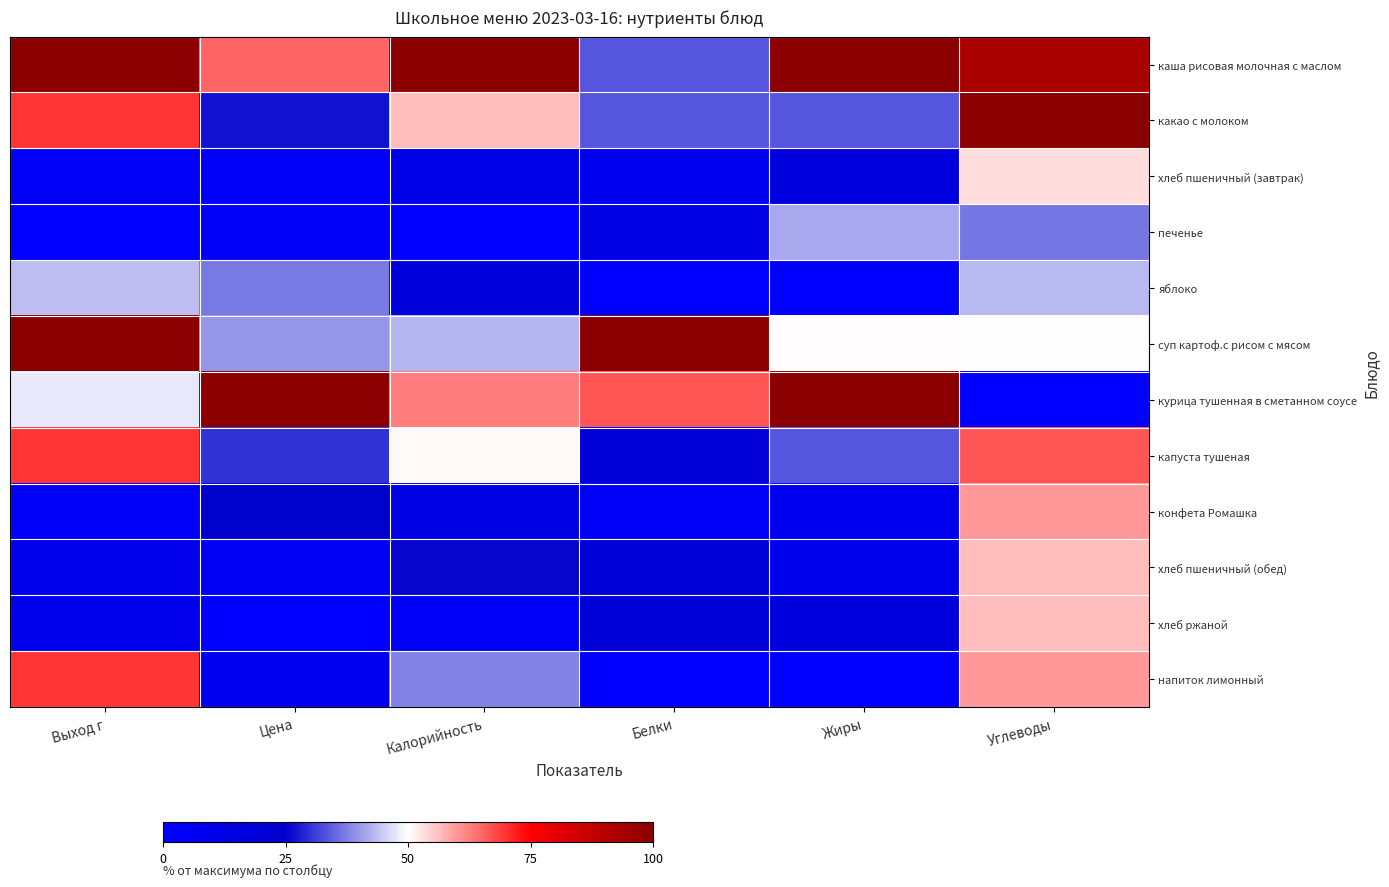

At which category does the chart reach its peak across all series?

Выход г